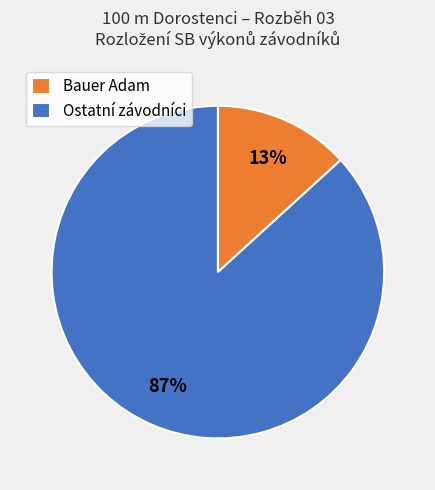

Which has a higher value, Bauer Adam or Ostatní závodníci?

Ostatní závodníci